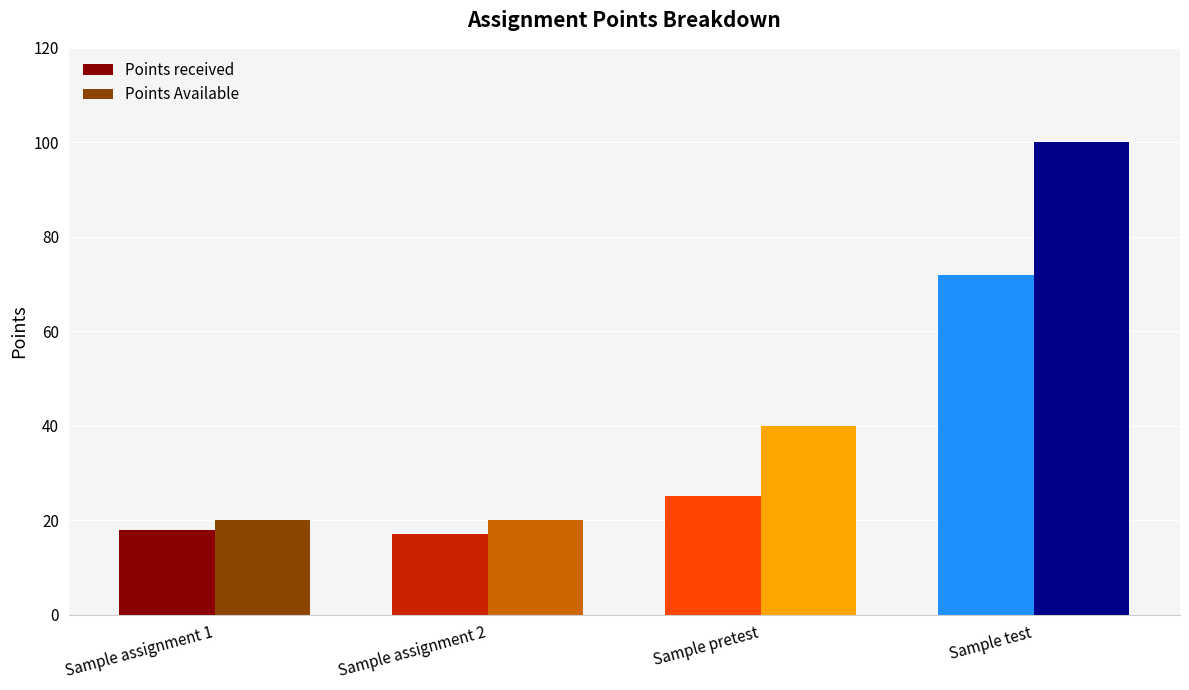

What is the spread (max minus min) of values at Sample test?

28